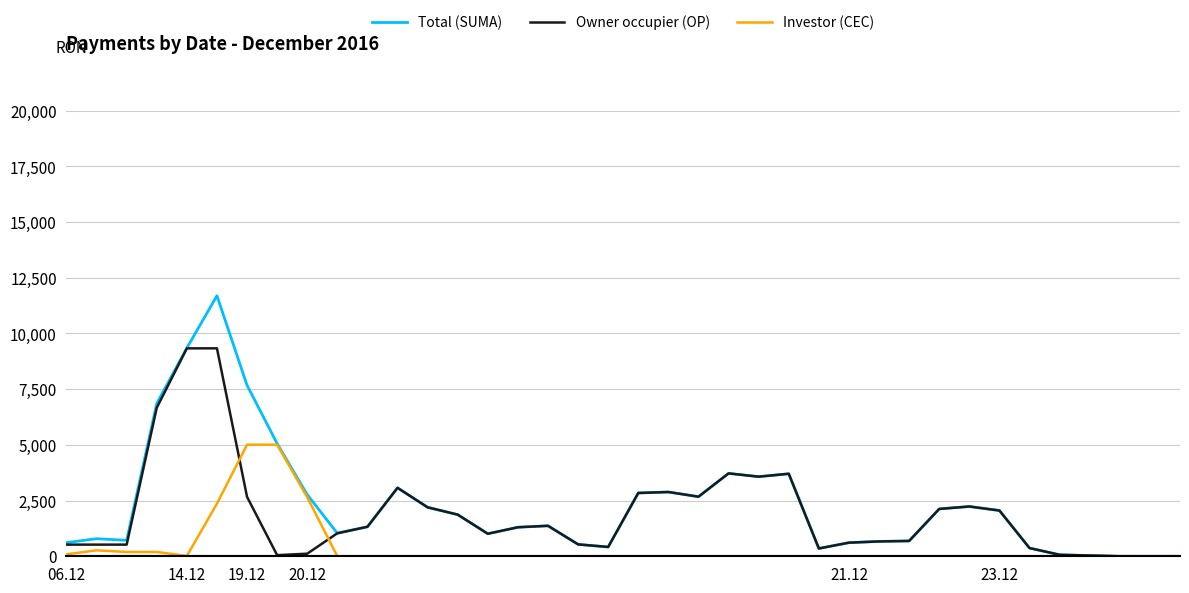

True or false: Total (SUMA) has more than 1 interior local peaks.

True